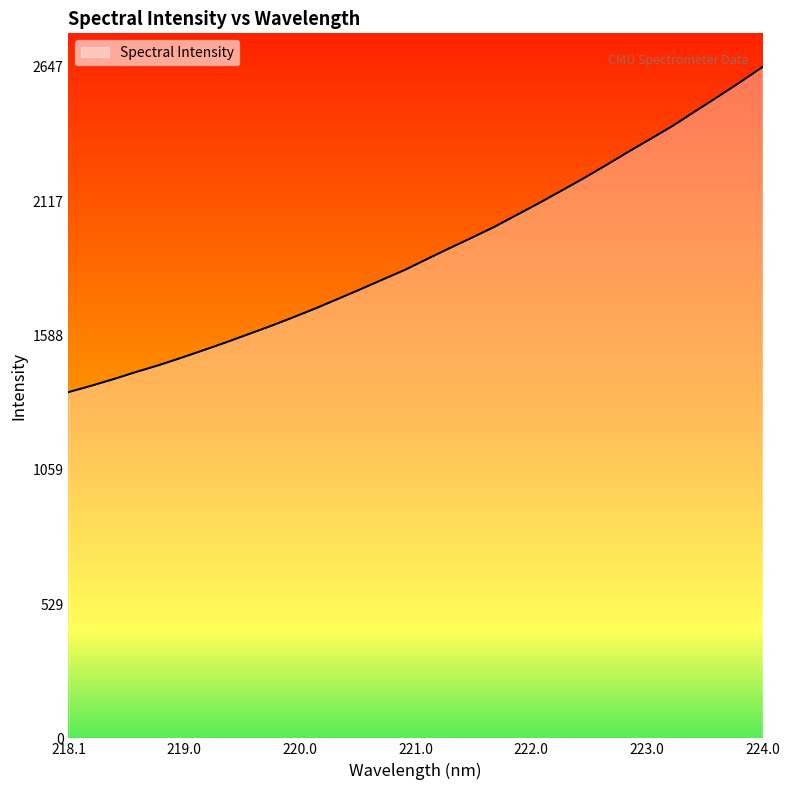

What is the difference between the maximum and minimum values?

1282.1